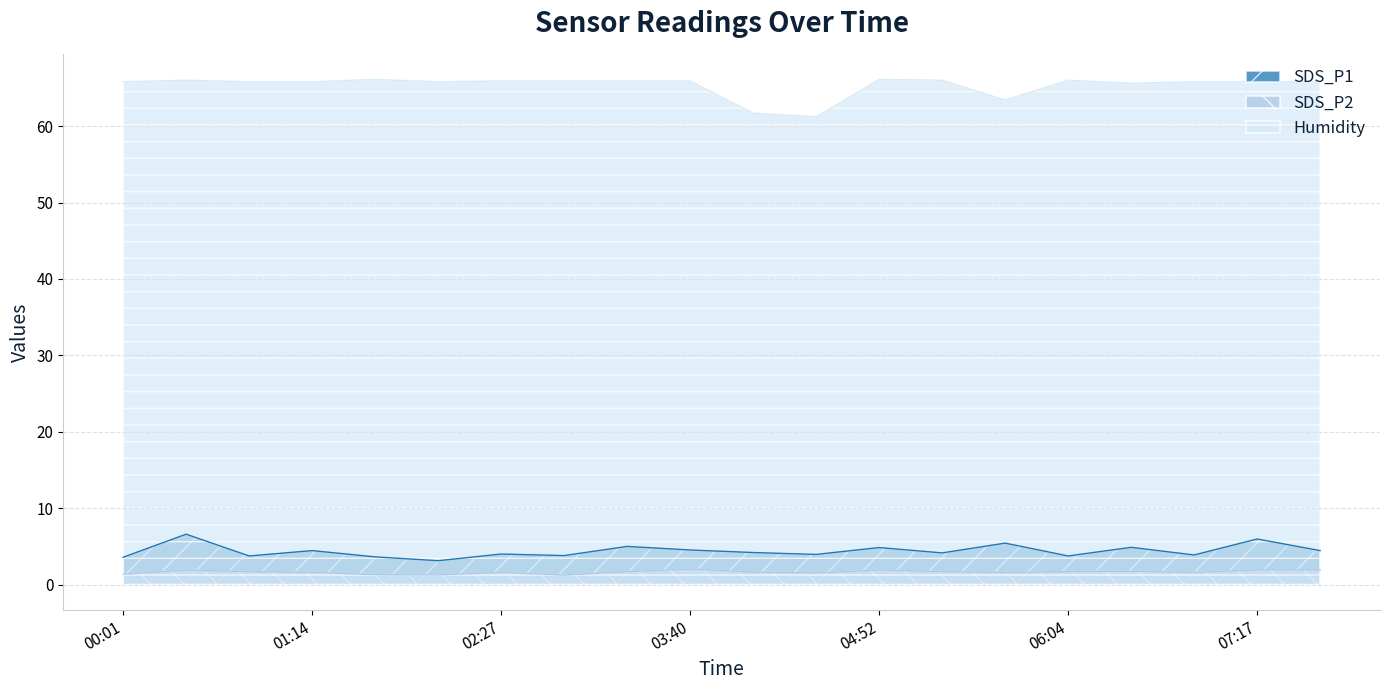

Does the chart have visible grid lines?

Yes